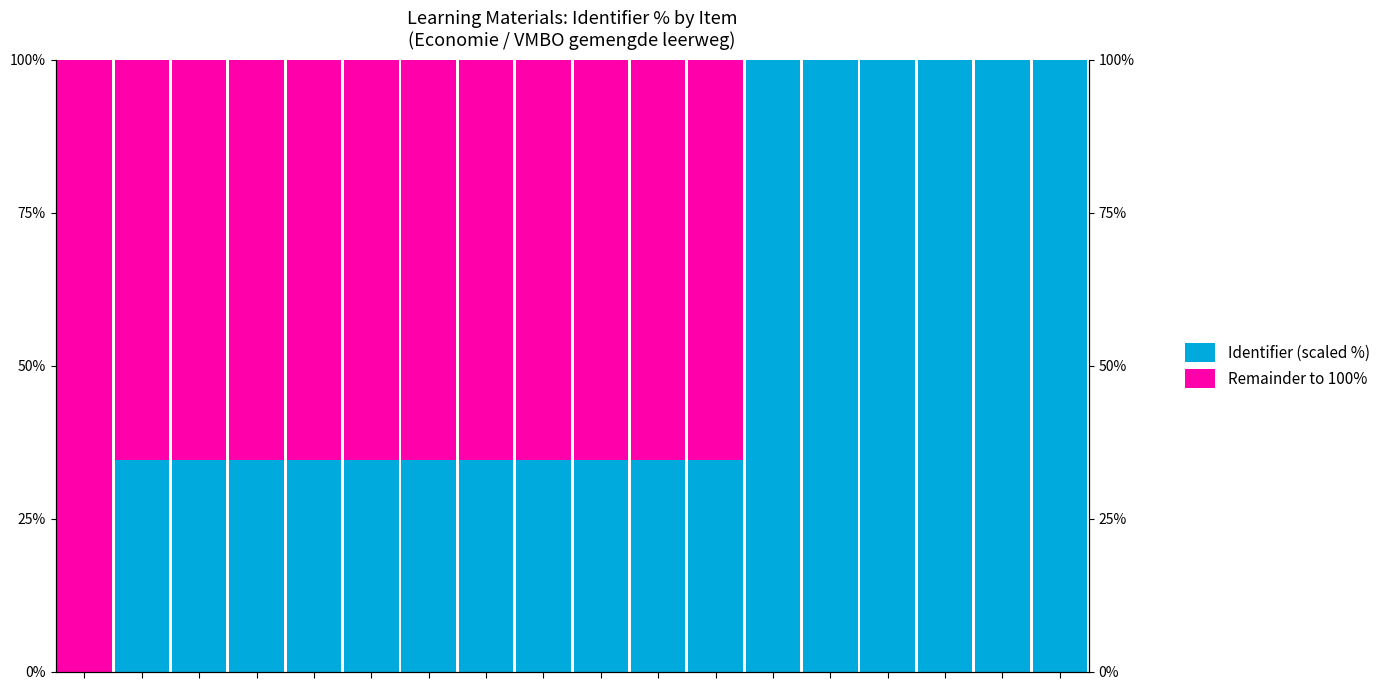

The value of Remainder to 100% at 4 is 65.4. True or false?

True